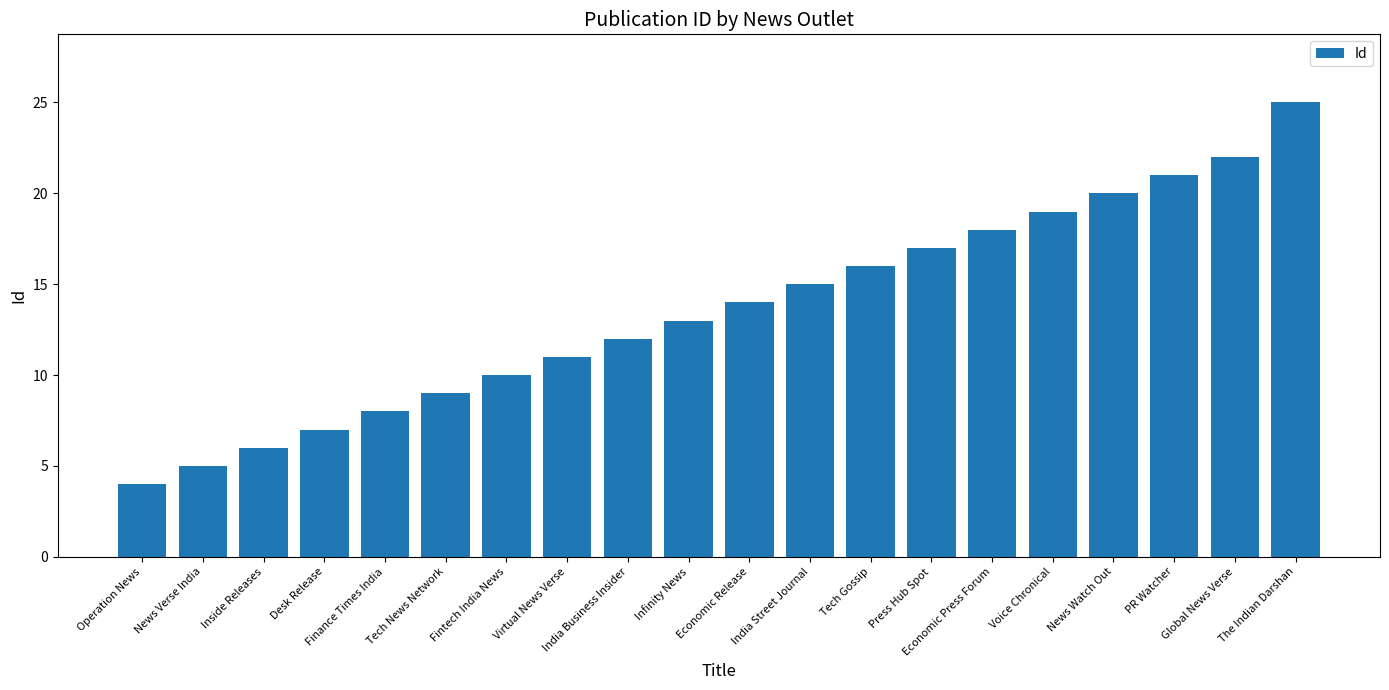

What is the label of the 13th bar from the left?

Tech Gossip